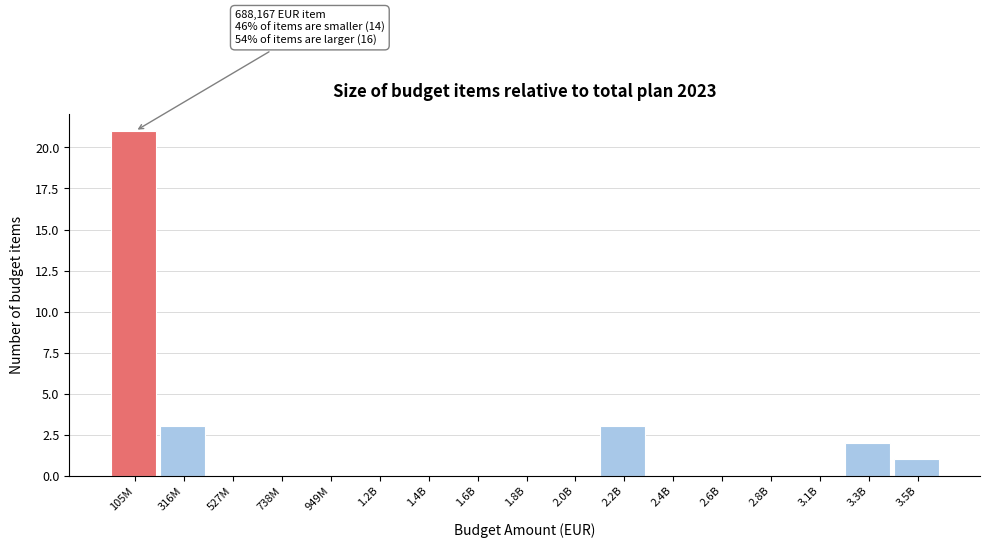

Reading left to right, what are all the values shown in this chart?

105M=21	316M=3	527M=0	738M=0	949M=0	1.2B=0	1.4B=0	1.6B=0	1.8B=0	2.0B=0	2.2B=3	2.4B=0	2.6B=0	2.8B=0	3.1B=0	3.3B=2	3.5B=1